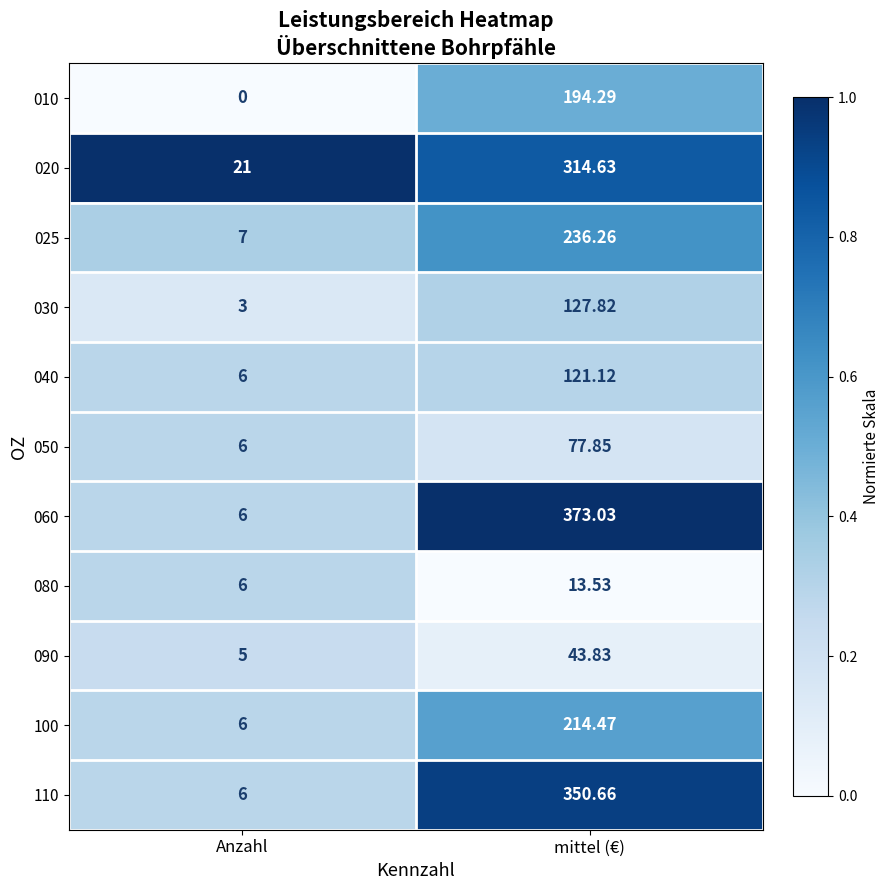

At which category is the sum across all series the highest?

mittel (€)